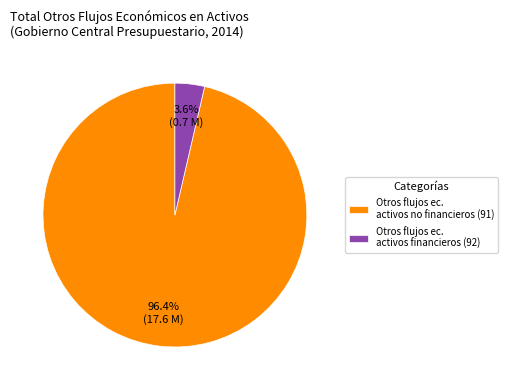

Rank the categories by value from lowest to highest.

Otros flujos ec. activos financieros (92), Otros flujos ec. activos no financieros (91)